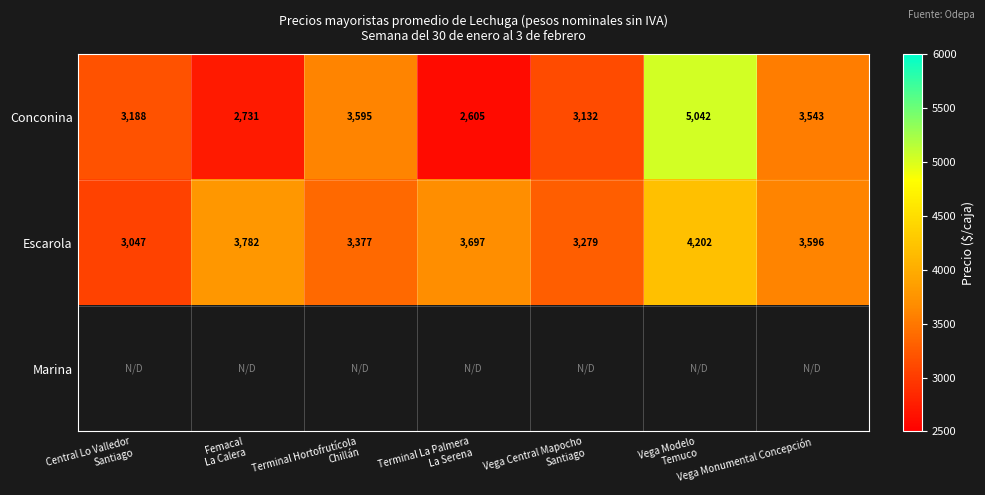

True or false: Escarola has a value of 3596 at Vega Monumental Concepción.

True